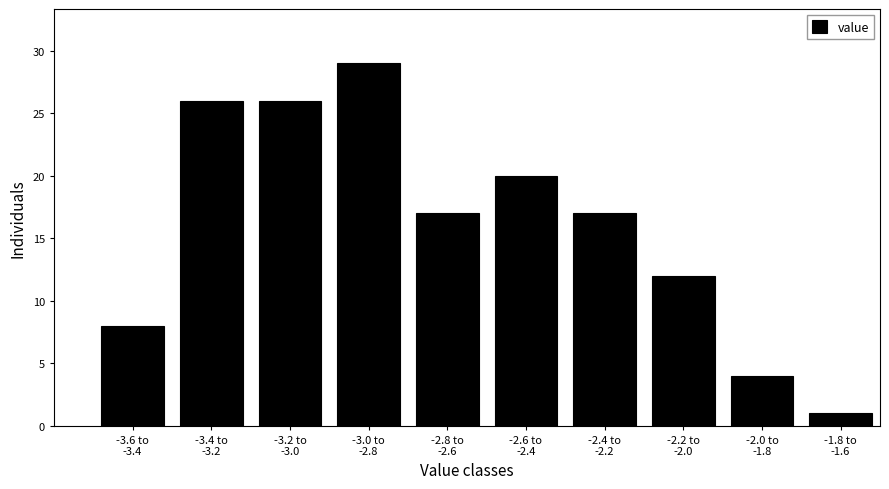

Reading left to right, transcribe all the data shown in this chart.

8	26	26	29	17	20	17	12	4	1